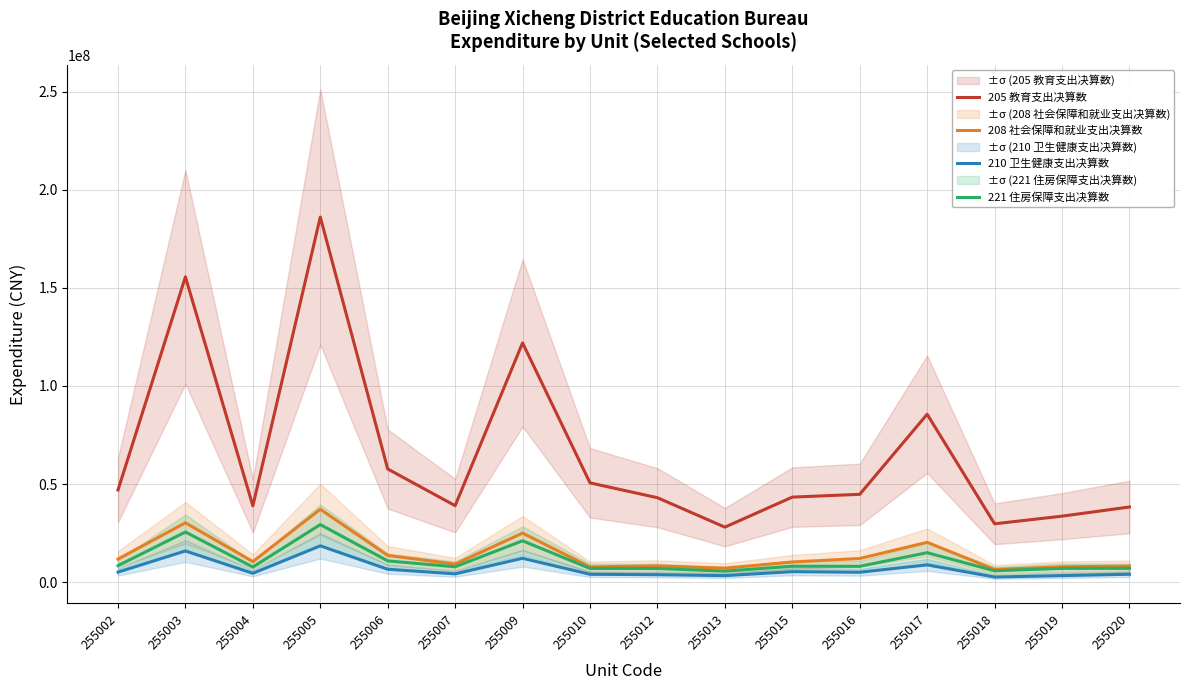

In 208 社会保障和就业支出决算数, how many points are lower than both neighbors (excluding endpoints)?

5